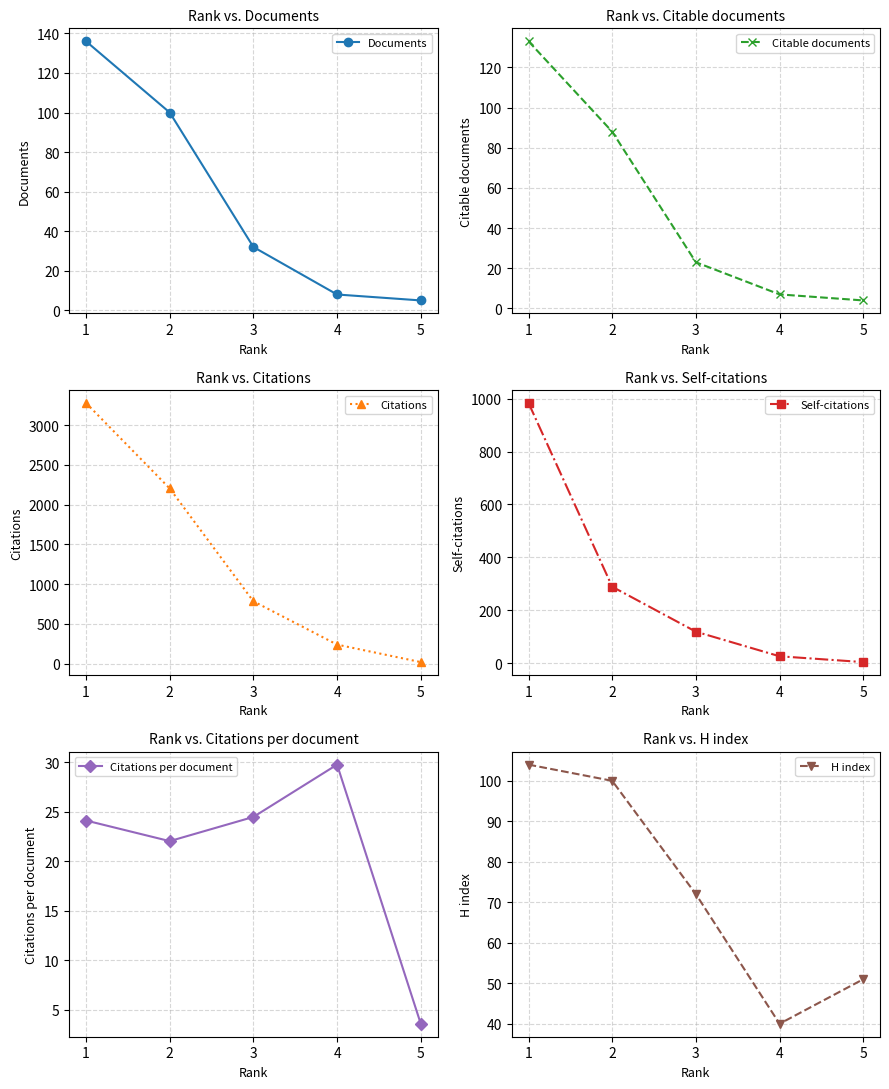

What is the value of the Citations per document point at the 3rd from the left?

24.5